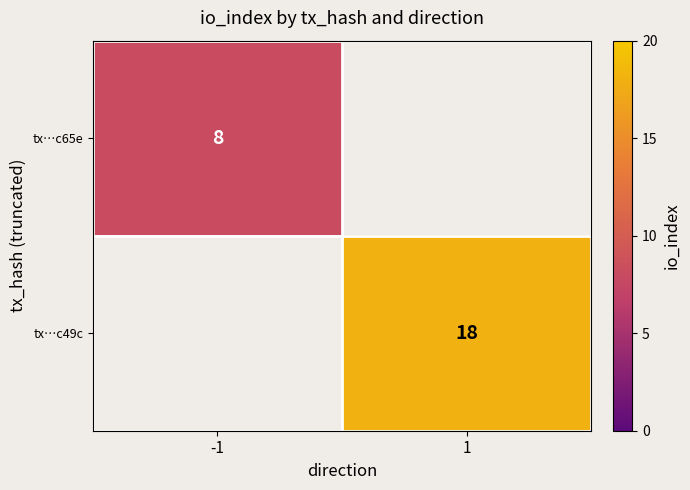

How many series are shown in this chart?

2